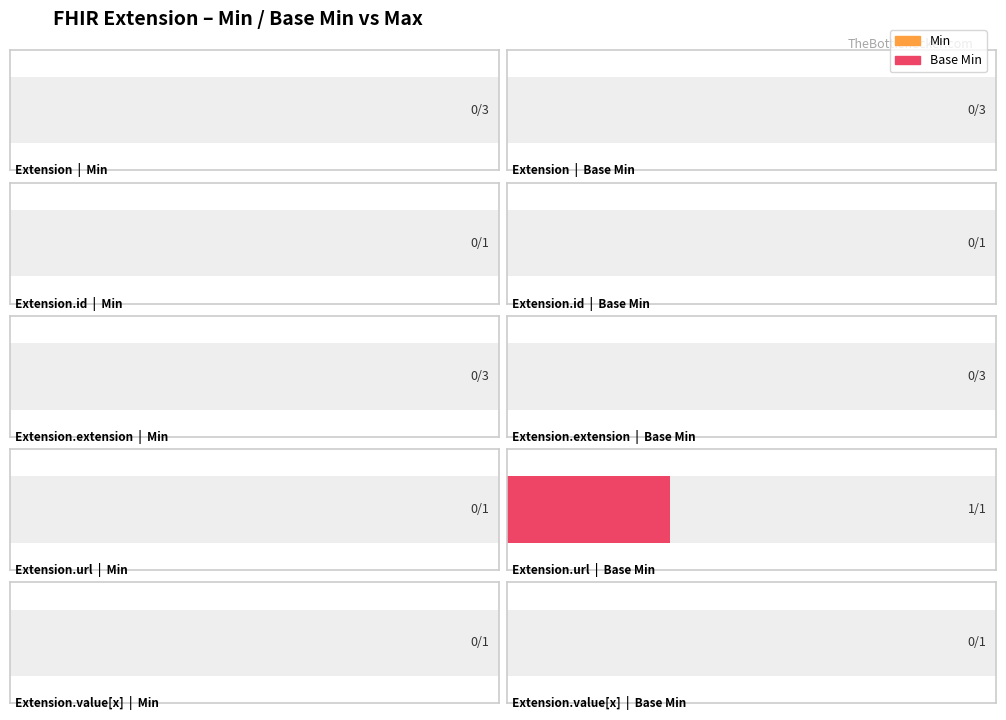

Which has a higher value, Extension.extension or Extension.url?

Extension.extension